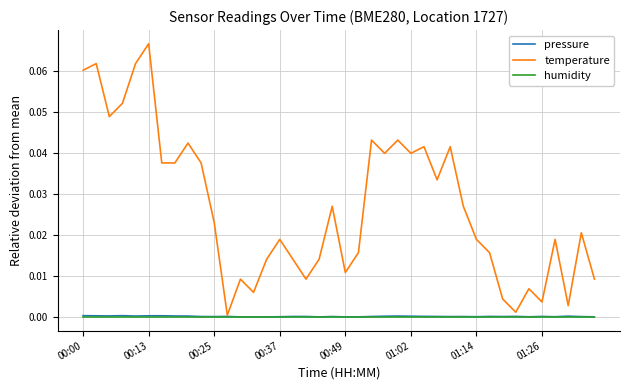

At which category is the sum across all series the highest?

00:13